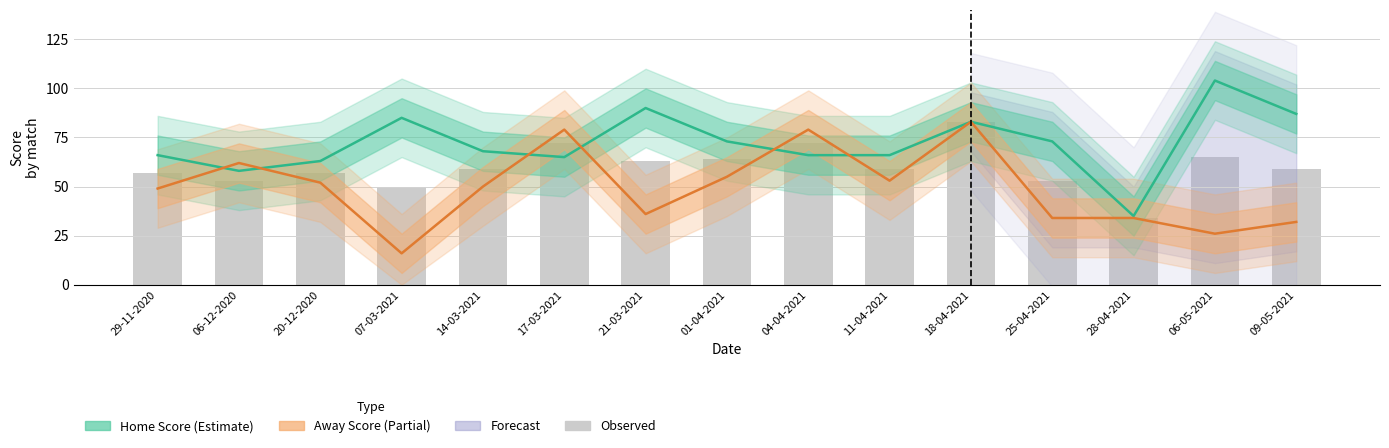

Are the bars horizontal?

No